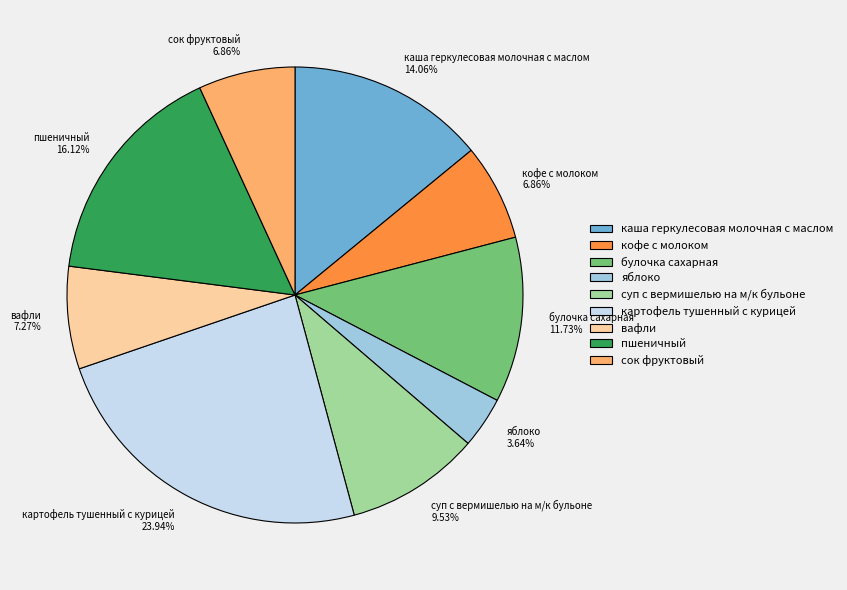

The яблоко slice represents 4% of the pie. True or false?

True